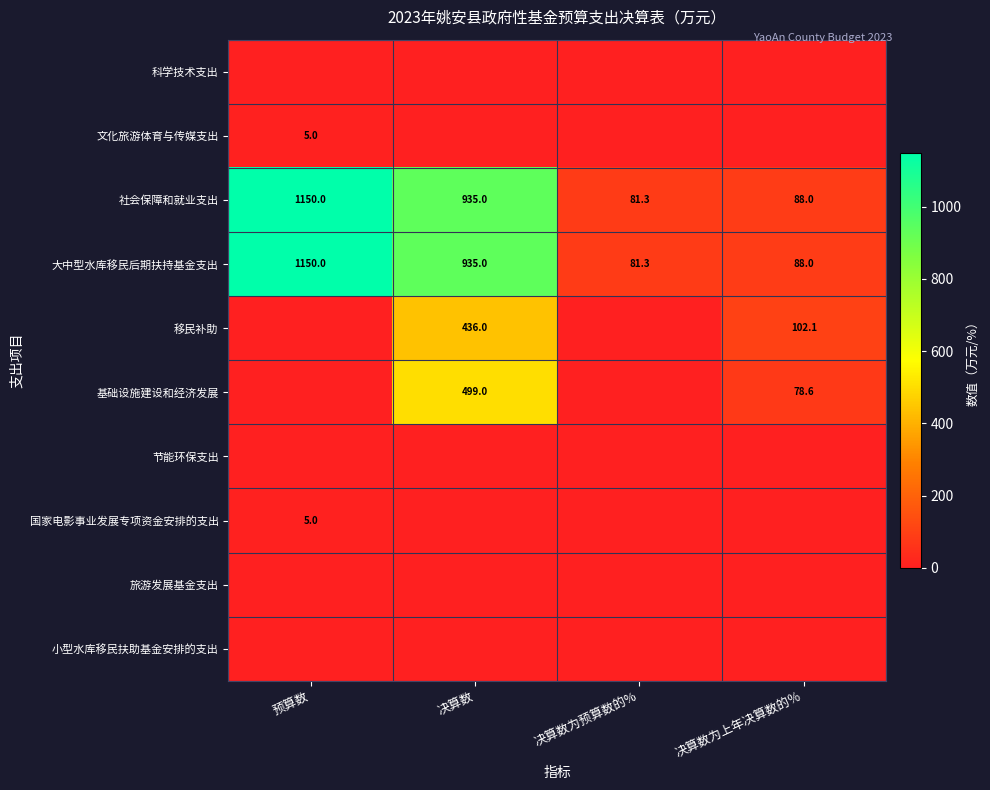

Read the 社会保障和就业支出 value at 预算数.

1150.0